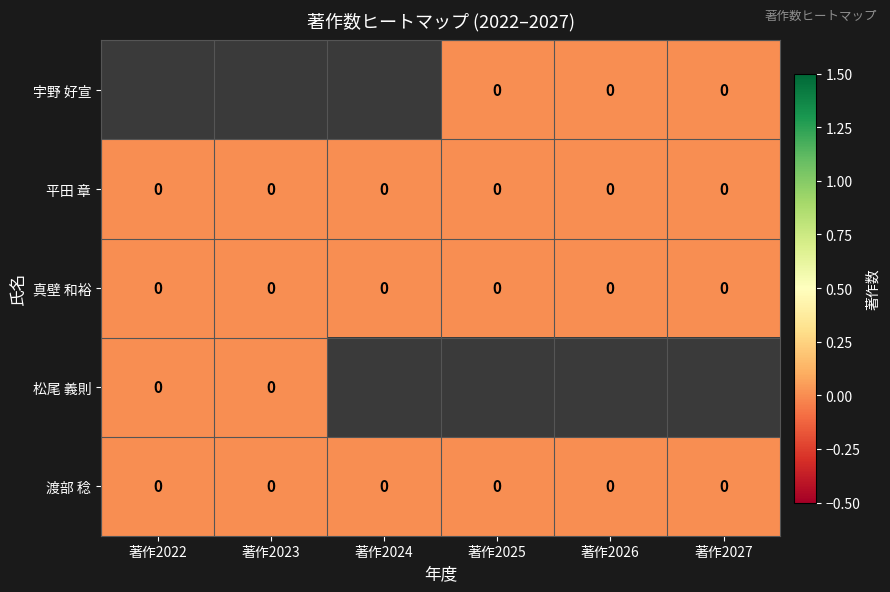

Rank the series at 著作2027 from lowest to highest value.

宇野 好宣, 平田 章, 真壁 和裕, 松尾 義則, 渡部 稔